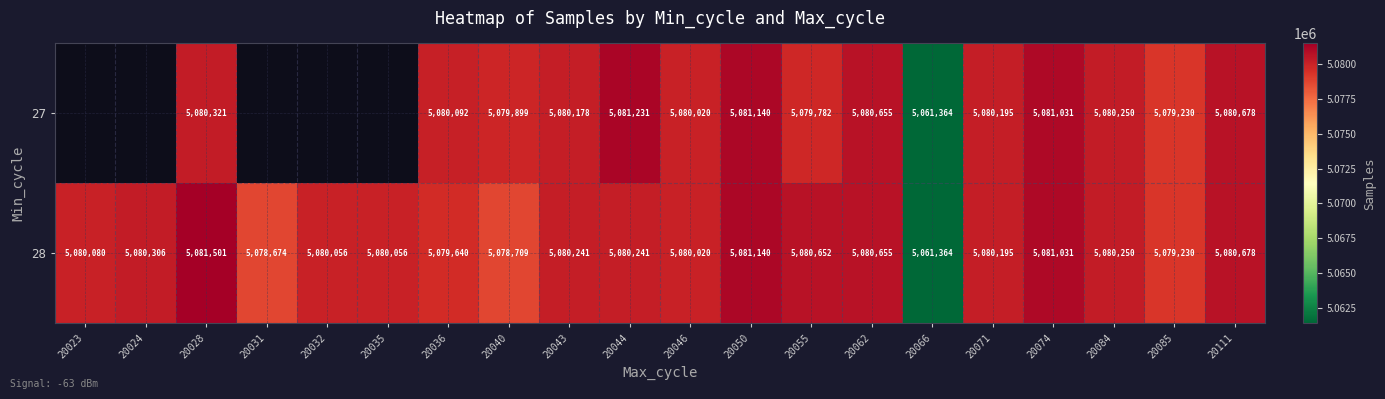

Where does the 28 series first go above 5080241?

20024